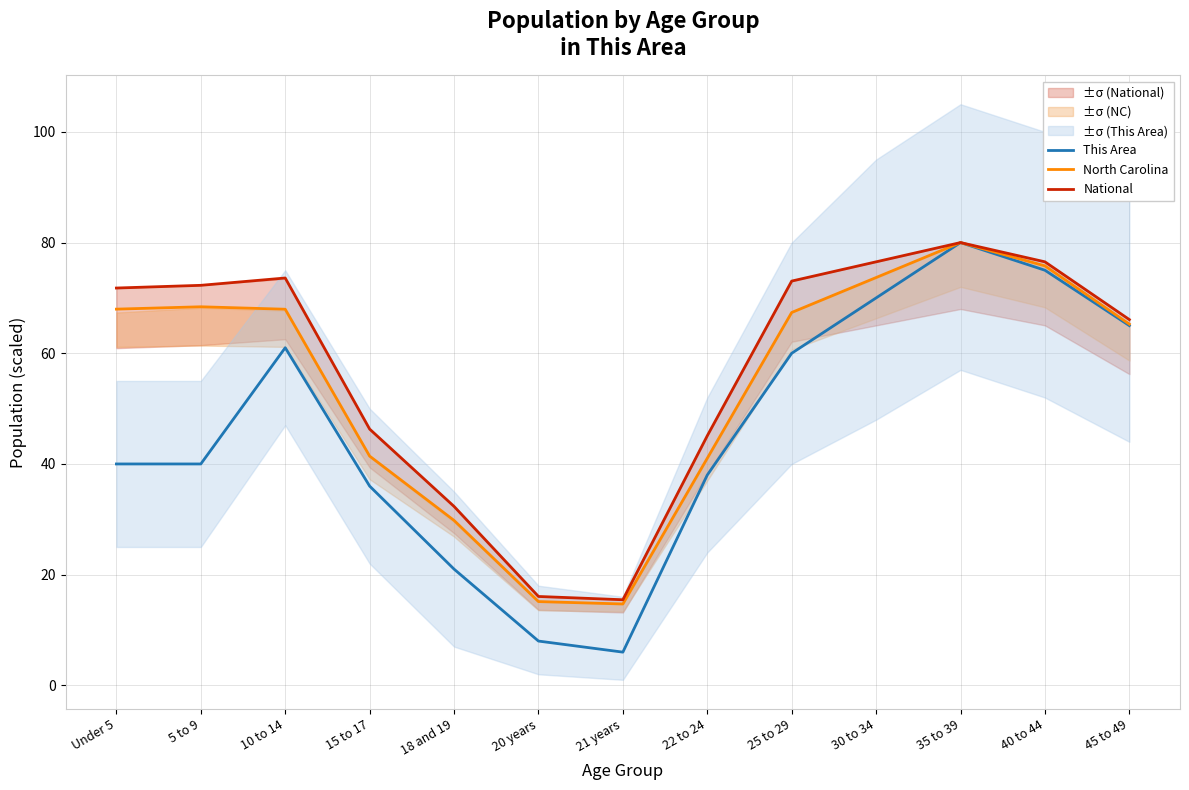

Does the chart have visible grid lines?

Yes